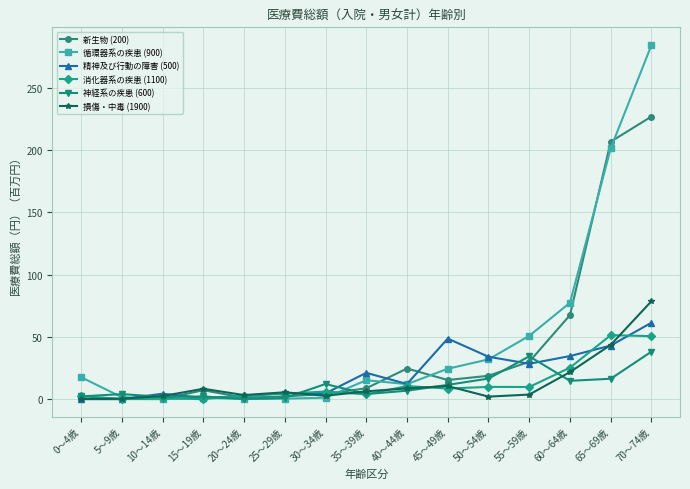

True or false: 神経系の疾患 (600) has more than 2 interior local peaks.

True